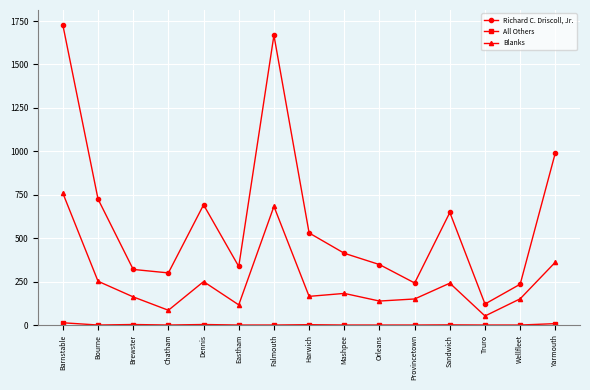

How many data points does each series have?

15